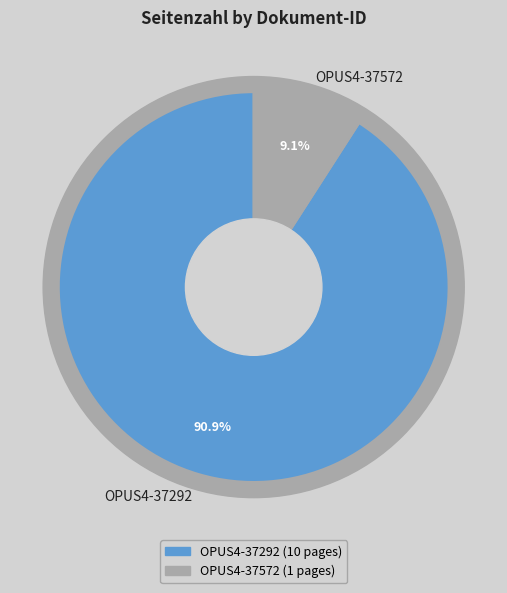

What is the majority slice?

OPUS4-37292